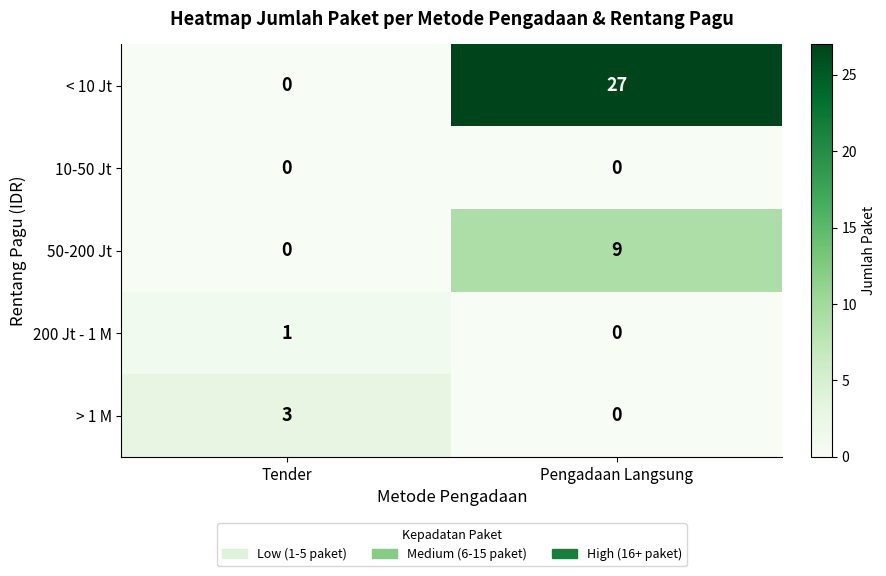

What is the spread (max minus min) of values at Pengadaan Langsung?

27